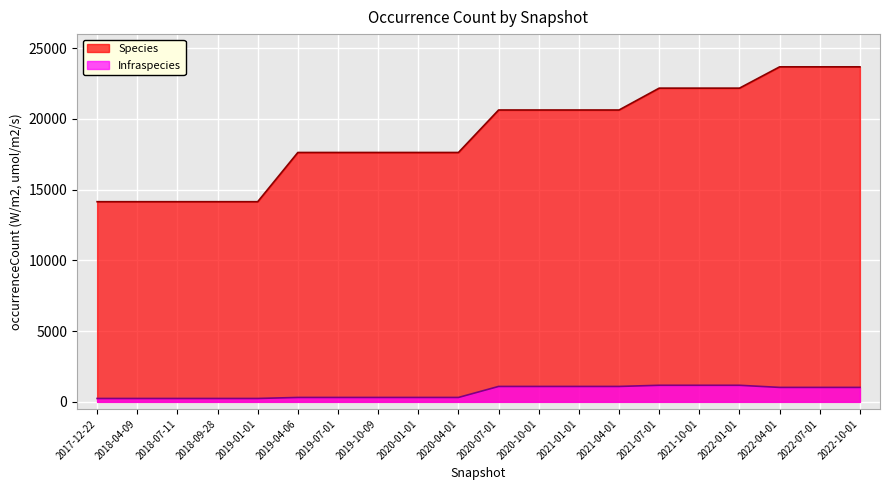

Which category has the highest value in the Species series?

2022-04-01